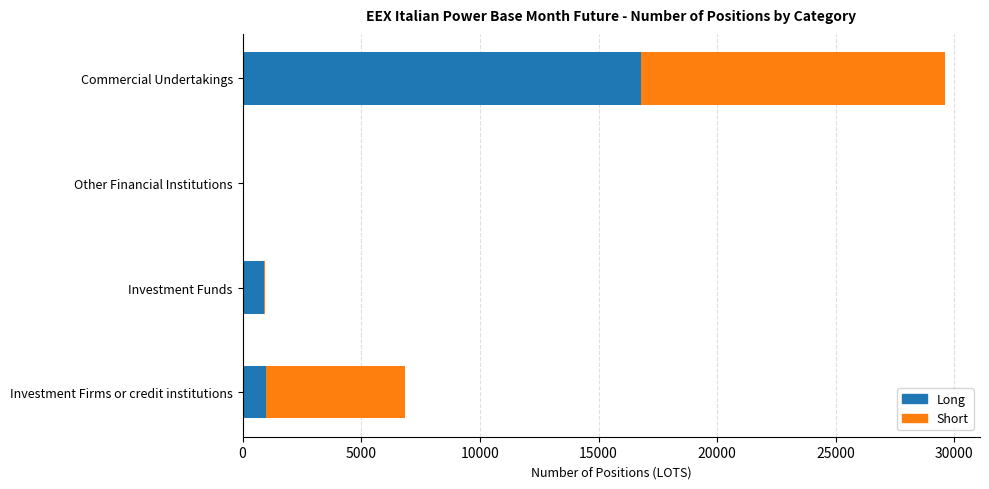

At which category is the sum across all series the highest?

Commercial Undertakings